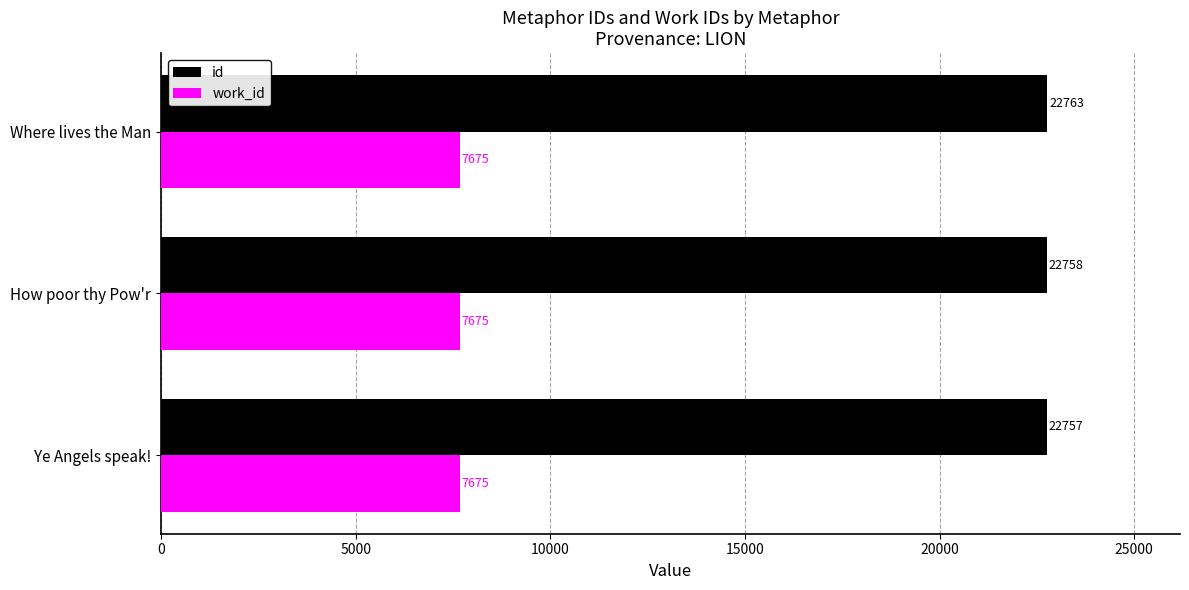

Which series has the largest range (max minus min)?

id